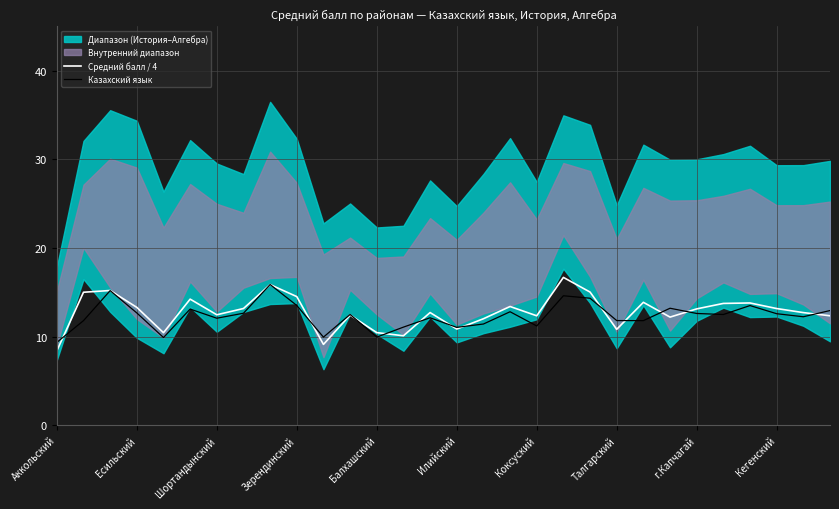

True or false: Казахский язык has a value of 19.6 at Есильский.

False